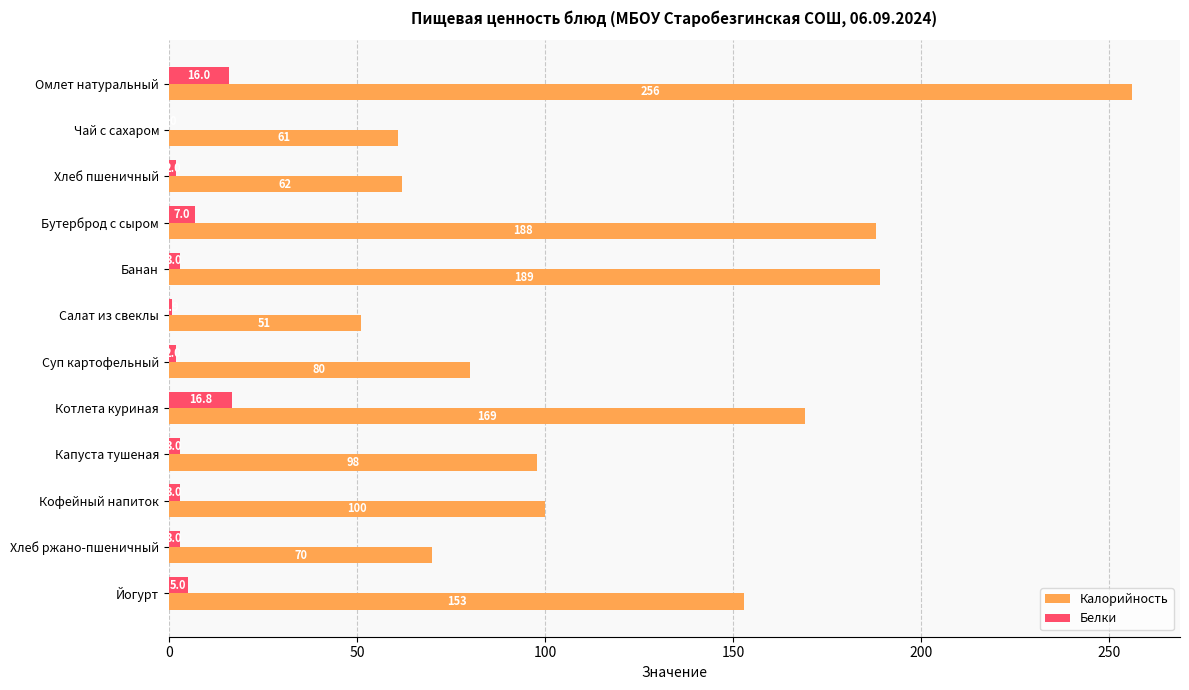

At which label does Калорийность reach its peak?

Омлет натуральный